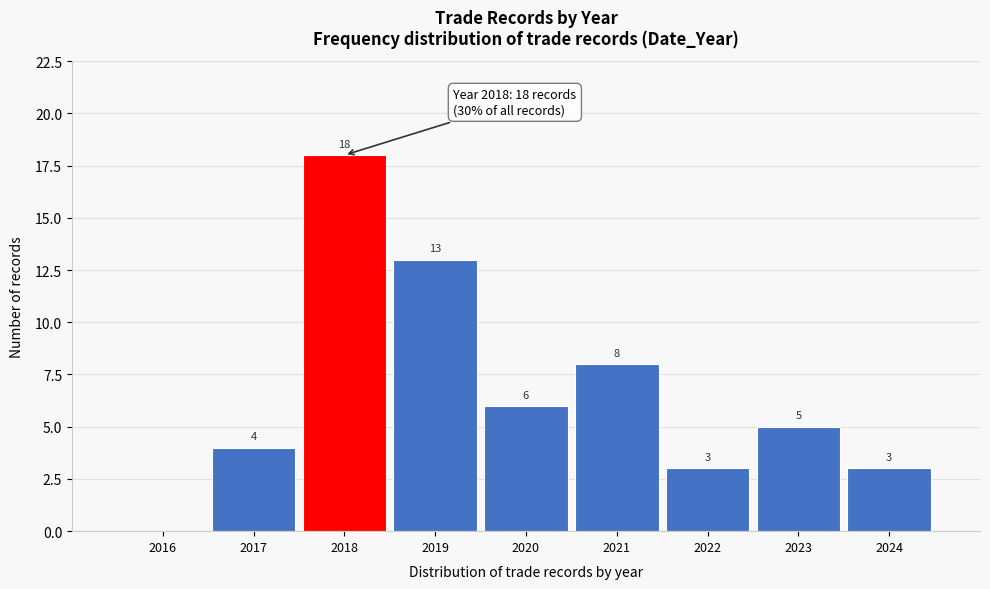

Reading left to right, extract all data points from this chart.

2016=0	2017=4	2018=18	2019=13	2020=6	2021=8	2022=3	2023=5	2024=3